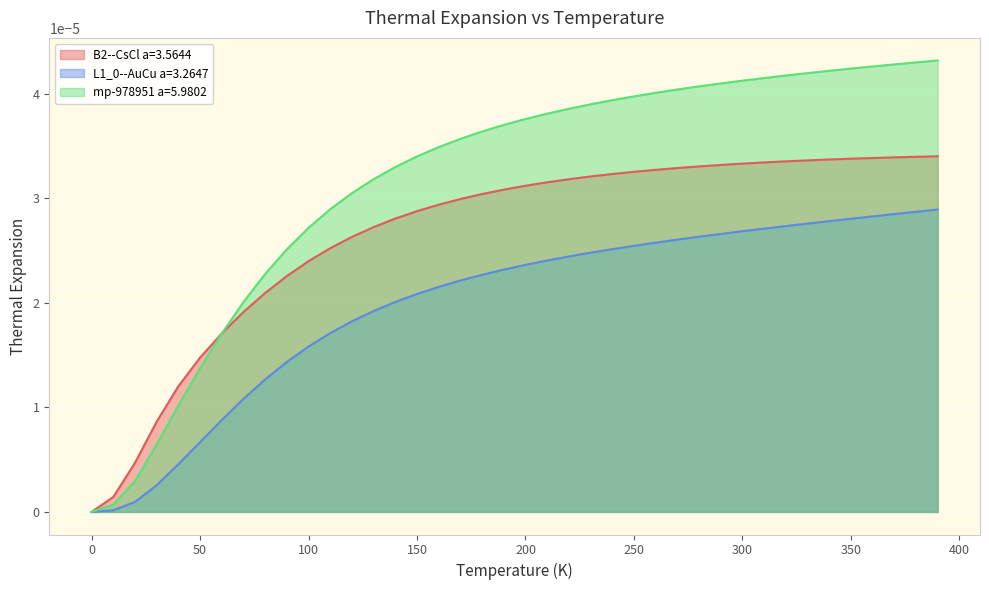

Which series has the largest total across all categories?

mp-978951 a=5.9802